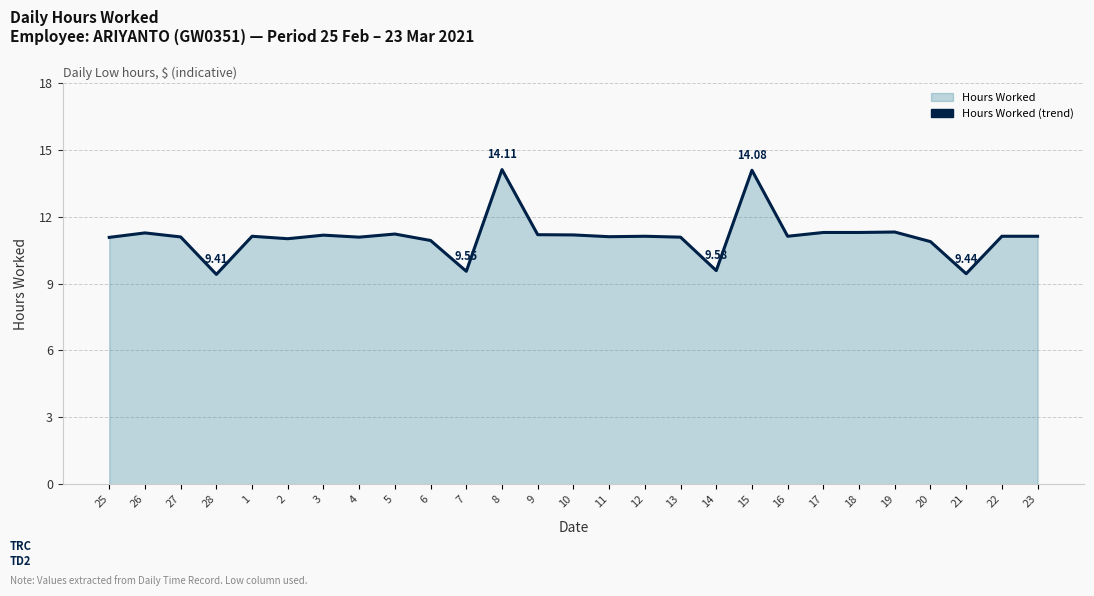

How many series are shown in this chart?

1